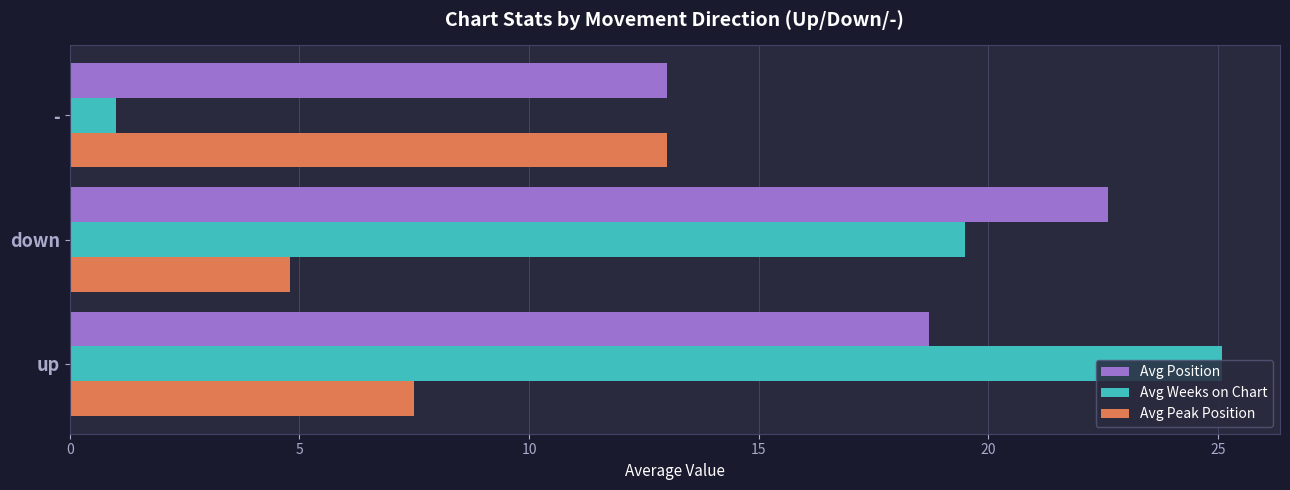

True or false: Avg Weeks on Chart has a value of 1.0 at -.

True